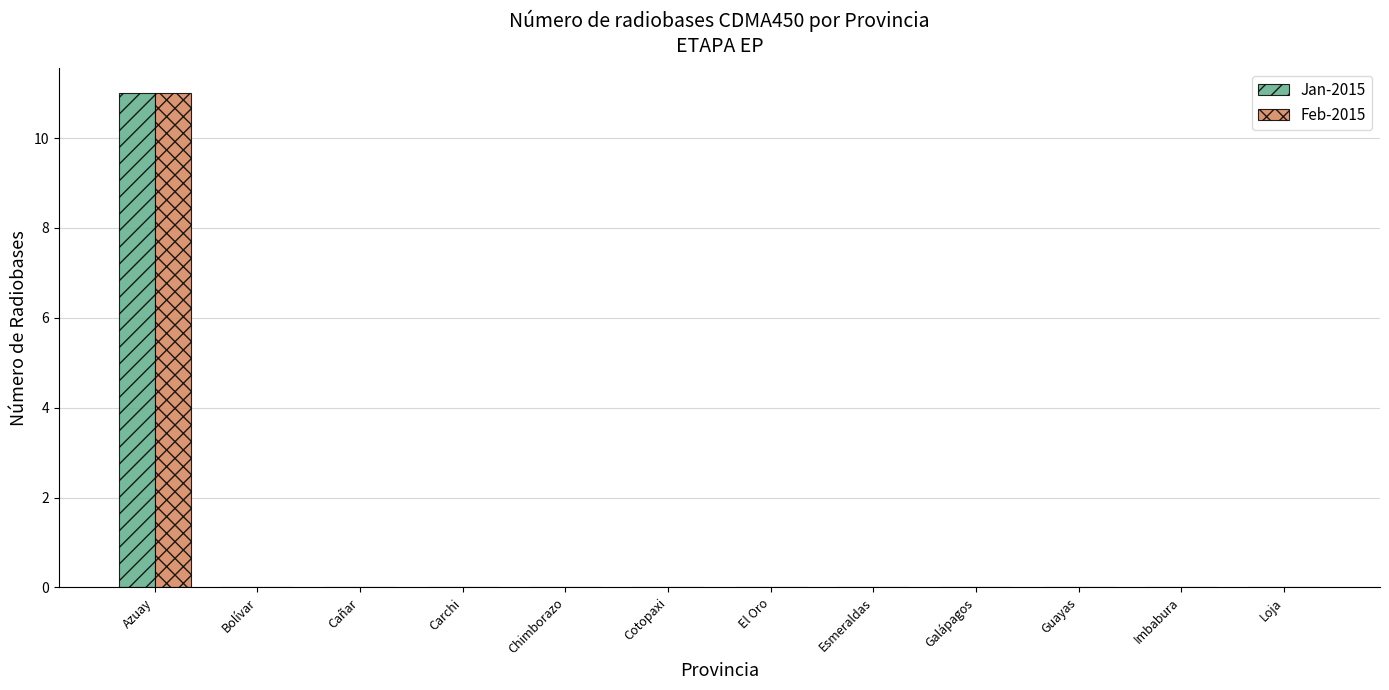

What is the sum of all Feb-2015 values?

11